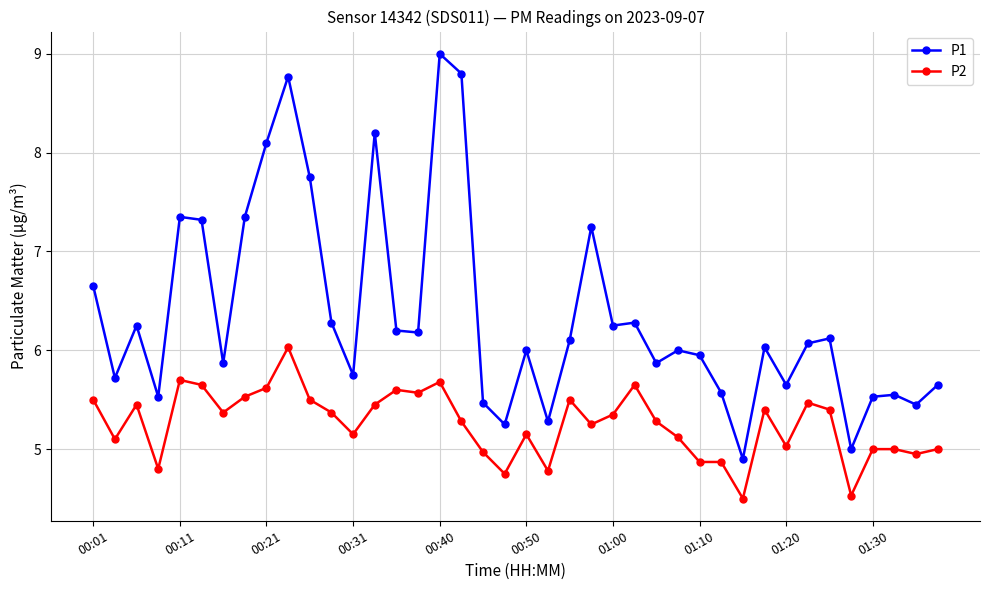

Rank the series by their maximum value, from lowest to highest.

P2, P1